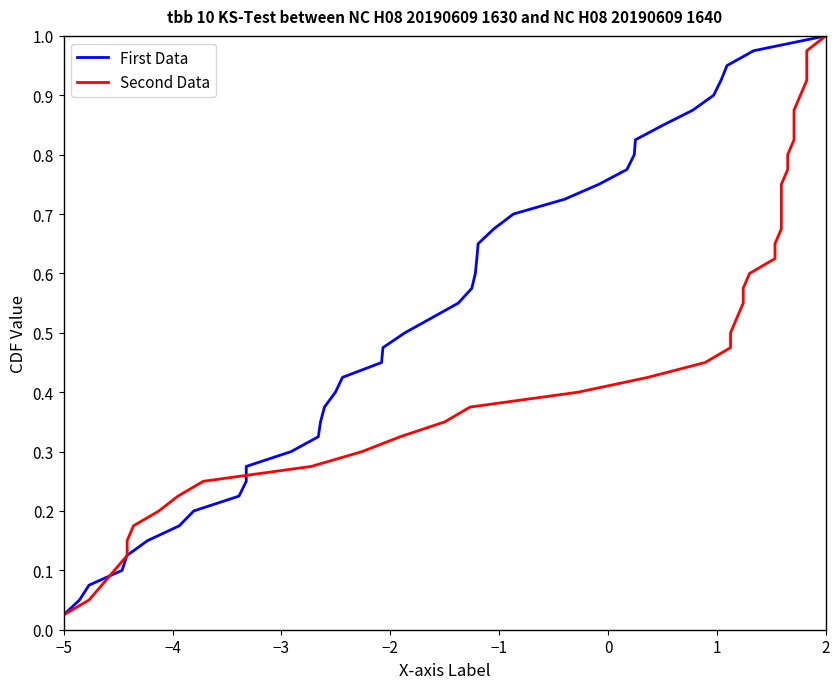

What is the value of the Second Data point at the 25th from the left?

0.6